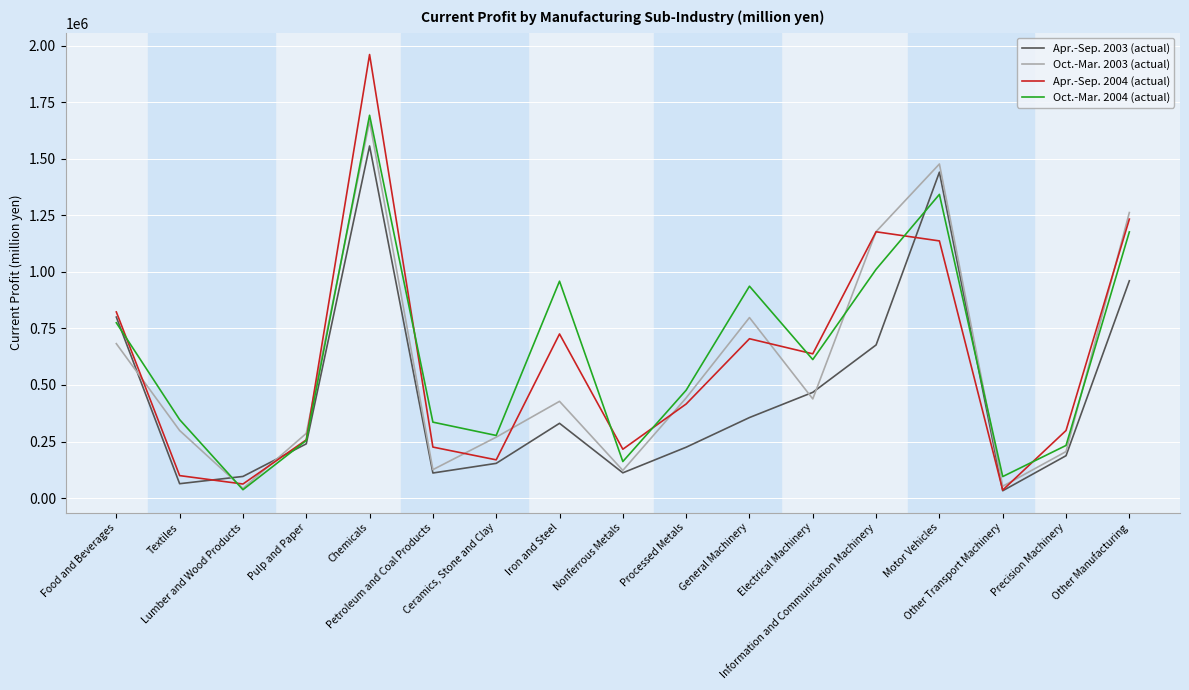

Rank the categories by Oct.-Mar. 2004 (actual) value from lowest to highest.

Lumber and Wood Products, Other Transport Machinery, Nonferrous Metals, Precision Machinery, Pulp and Paper, Ceramics, Stone and Clay, Petroleum and Coal Products, Textiles, Processed Metals, Electrical Machinery, Food and Beverages, General Machinery, Iron and Steel, Information and Communication Machinery, Other Manufacturing, Motor Vehicles, Chemicals